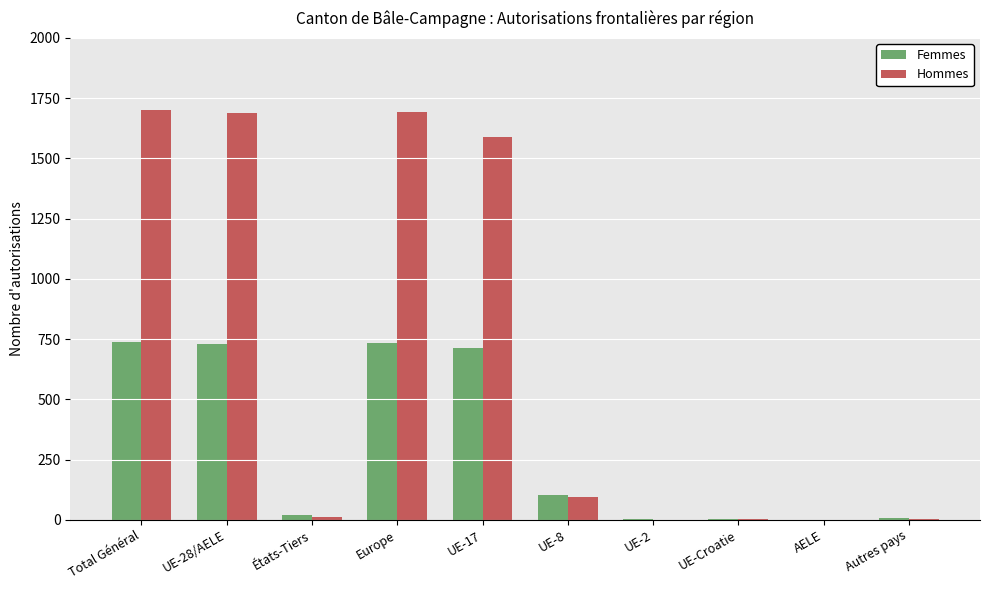

What are all the series names shown in the legend?

Femmes, Hommes